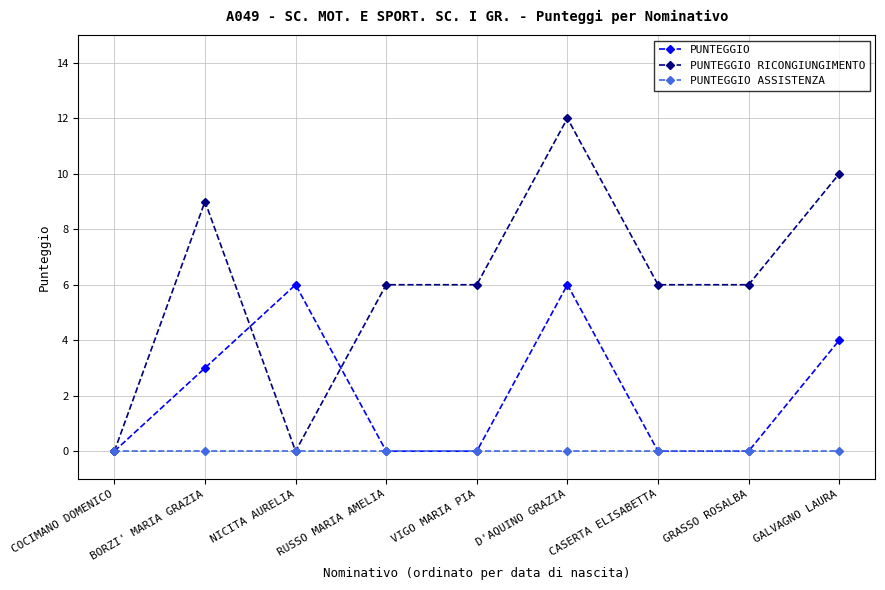

List the series in order of their peak value, highest first.

PUNTEGGIO RICONGIUNGIMENTO, PUNTEGGIO, PUNTEGGIO ASSISTENZA